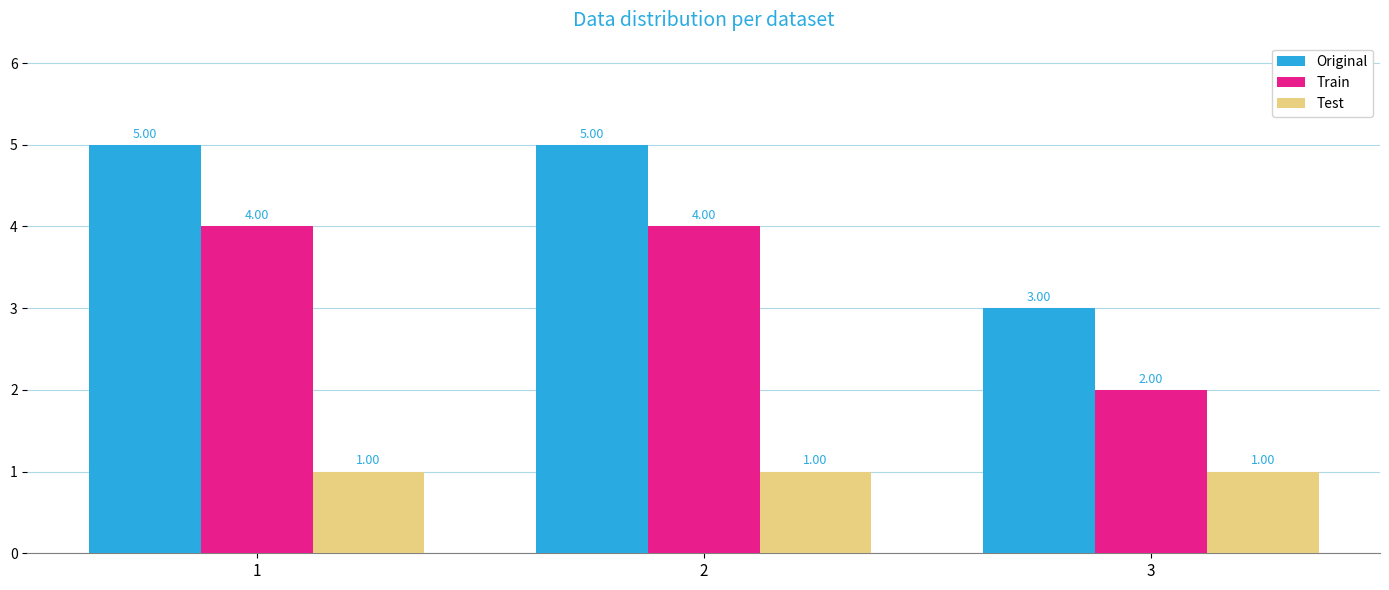

Reading left to right, list all the values displayed in this chart.

Original: 5	5	3
Train: 4	4	2
Test: 1	1	1